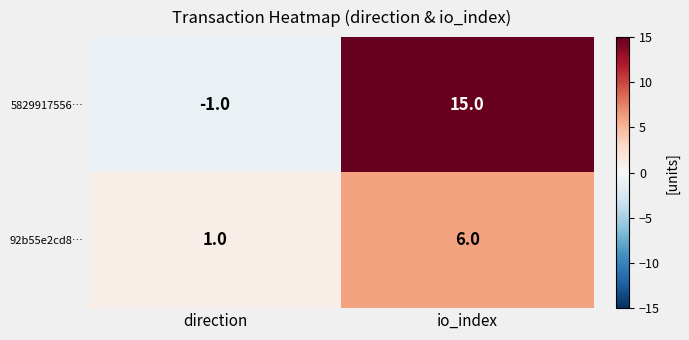

List the series in order of their overall mean, highest first.

5829917556…, 92b55e2cd8…